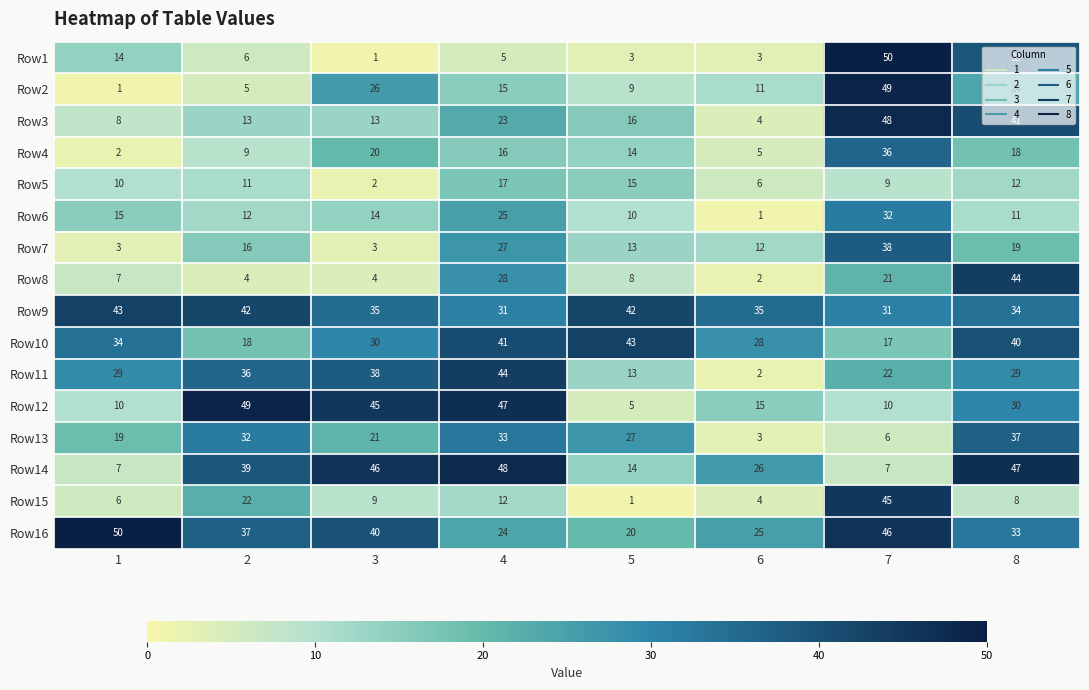

True or false: Row2 has a value of 5 at 2.

True